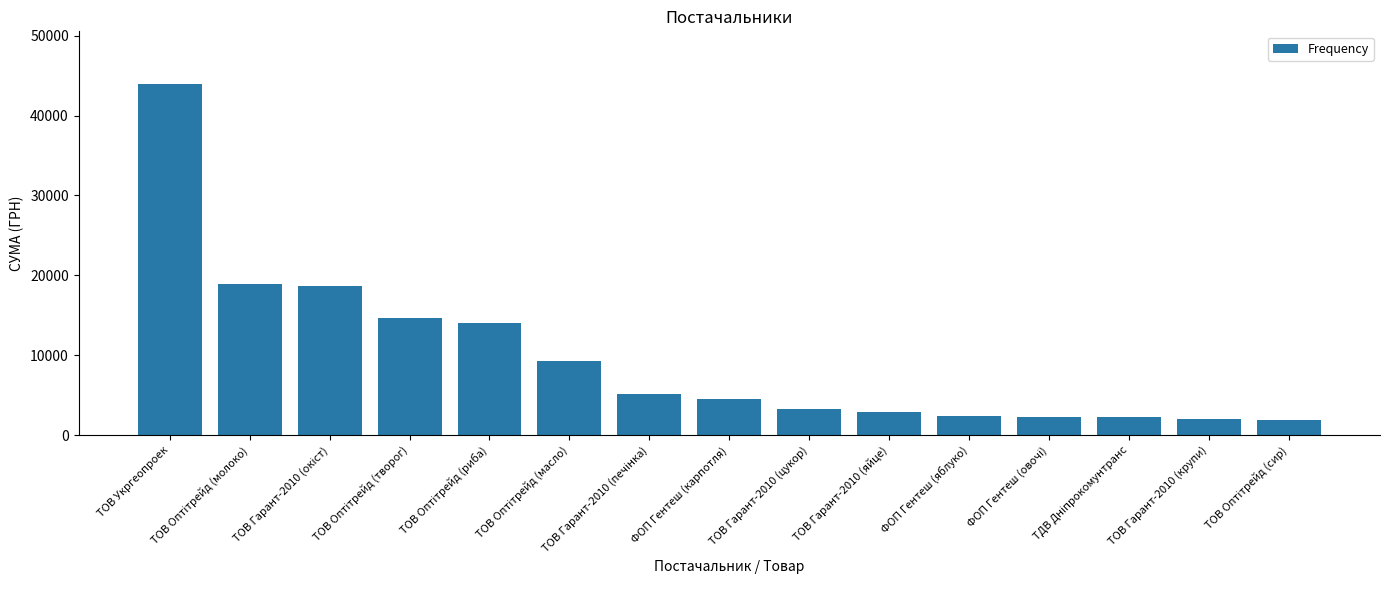

What is the greatest value displayed?

43943.4